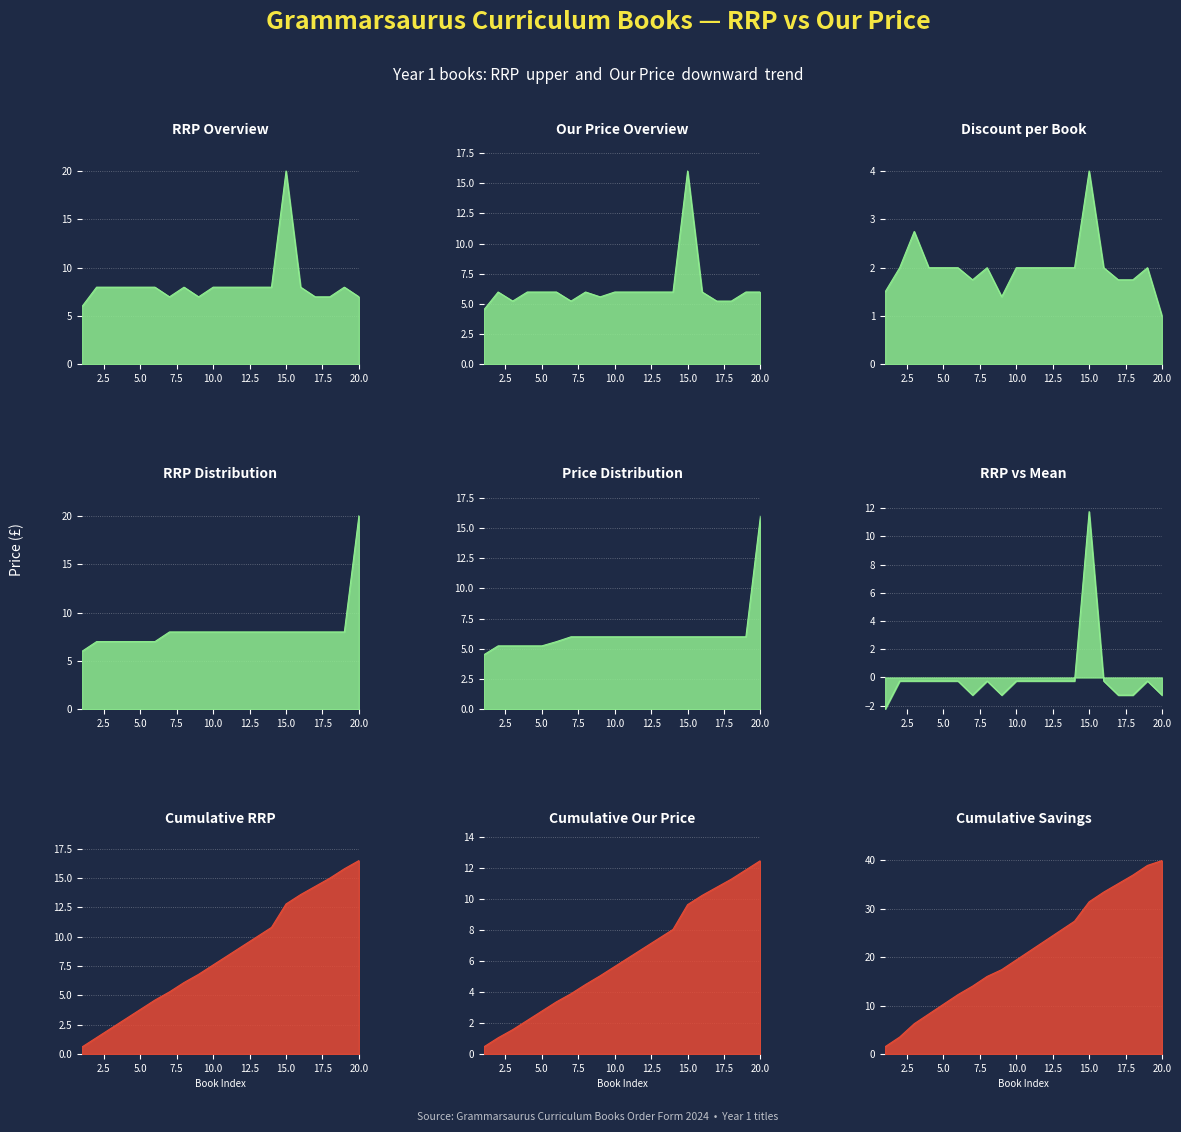

How many interior local peaks does the Year 1 Our Price series have?

3